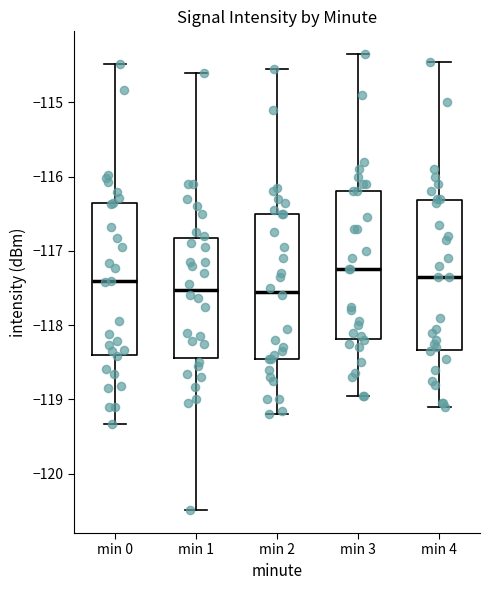

Reading left to right, transcribe this box plot: for each box, give where its median line is, the range the box spans, and where its two whiskers end, as read against the y-axis. The values are not printed on the chart, so give them approximately, as read against the axis.

min 0: median -117.4, box -118.4 to -116.4, whiskers -119.3 to -114.5
min 1: median -117.5, box -118.4 to -116.8, whiskers -120.5 to -114.6
min 2: median -117.5, box -118.4 to -116.5, whiskers -119.2 to -114.5
min 3: median -117.2, box -118.2 to -116.2, whiskers -118.9 to -114.3
min 4: median -117.3, box -118.3 to -116.3, whiskers -119.1 to -114.4